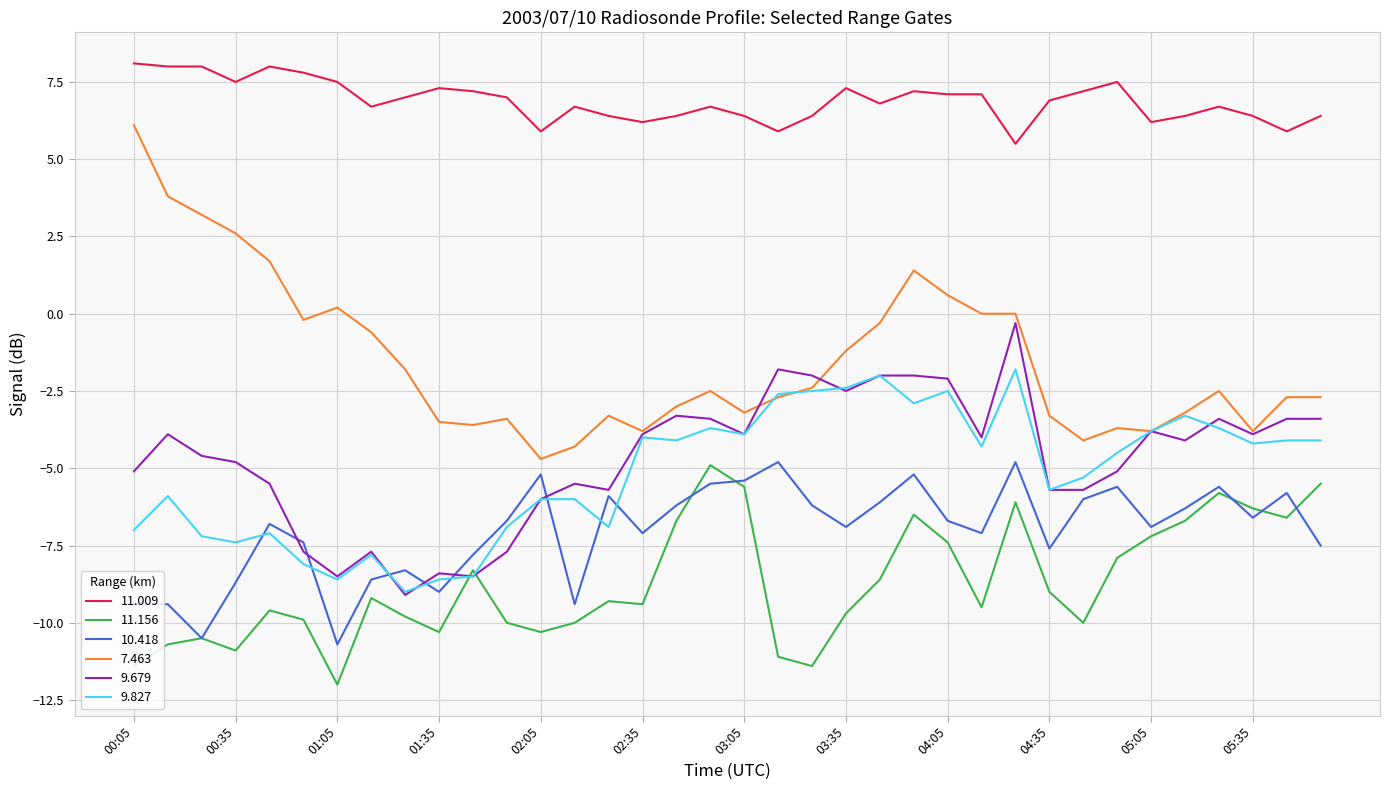

True or false: 11.009 and 9.679 cross at least once.

False